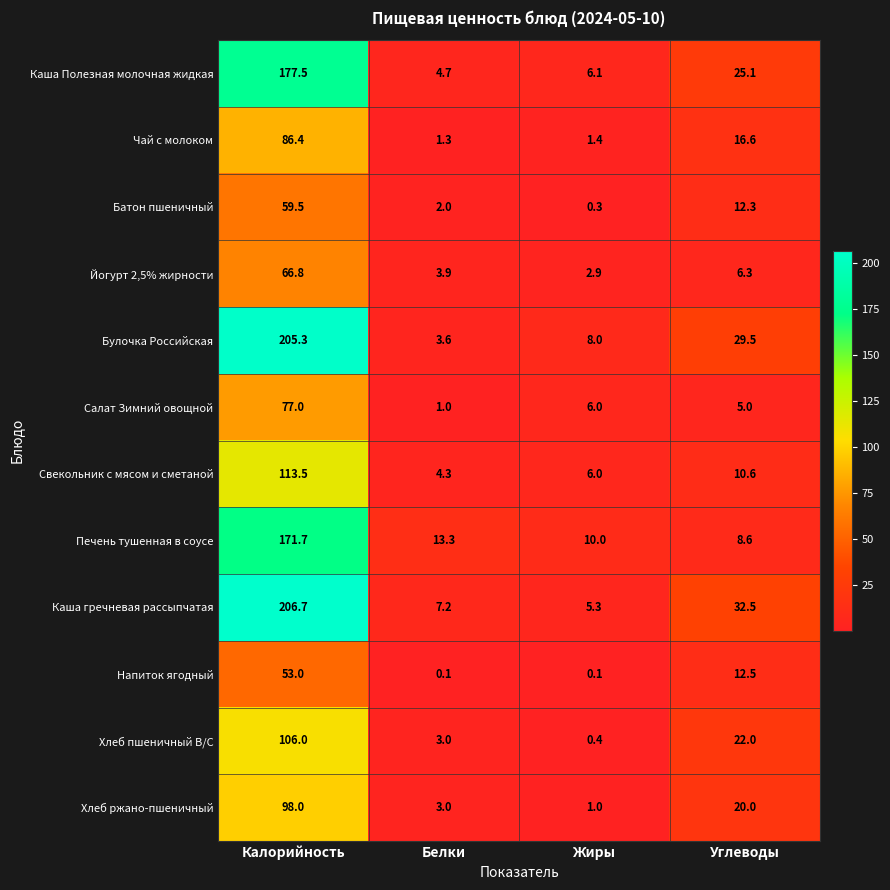

Which series has the largest range (max minus min)?

Булочка Российская